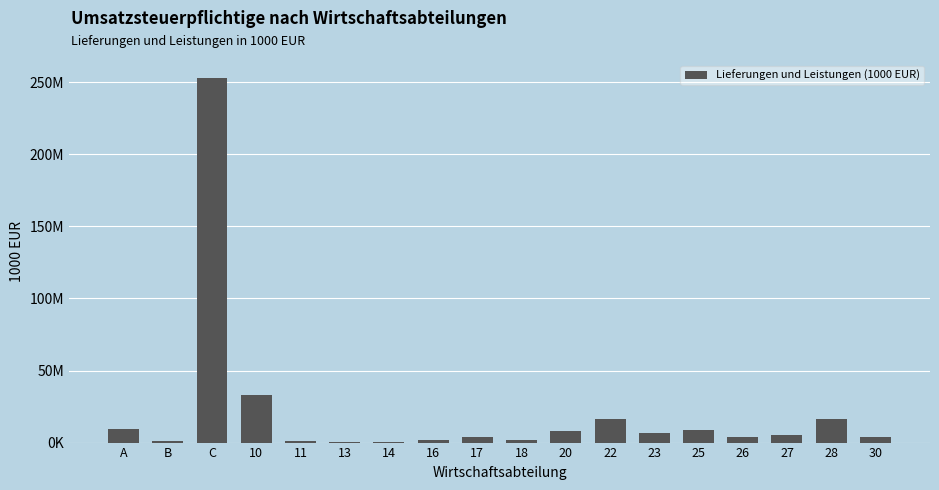

Approximately how many times larger is the value at 30 compared to 22?

0.2